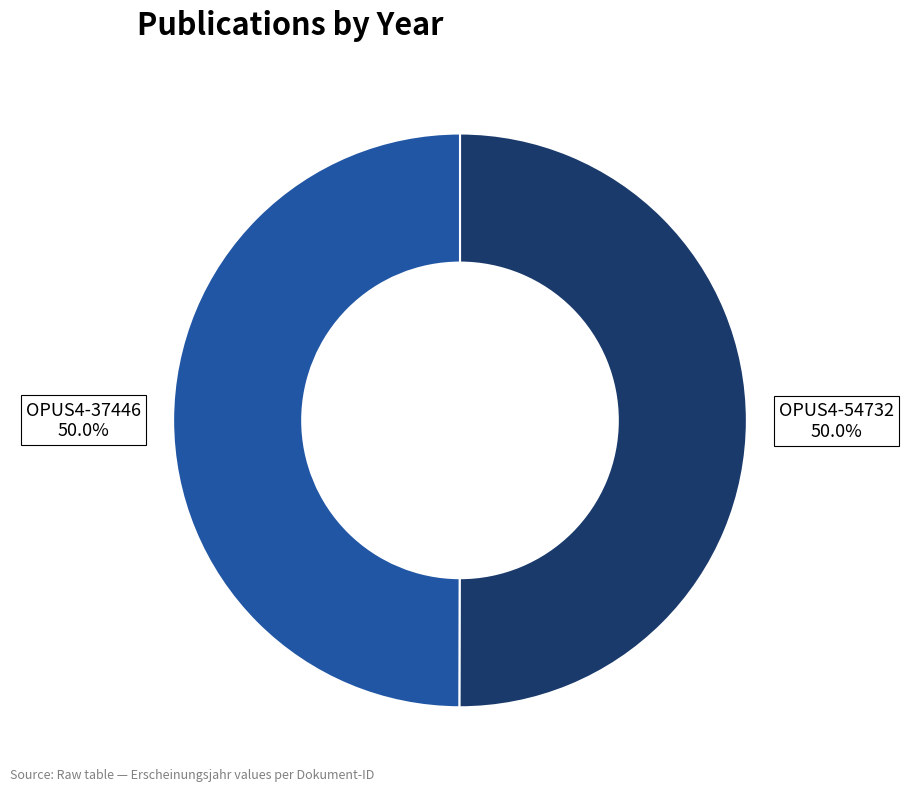

Approximately how many times larger is the value at OPUS4-37446 compared to OPUS4-54732?

1.0